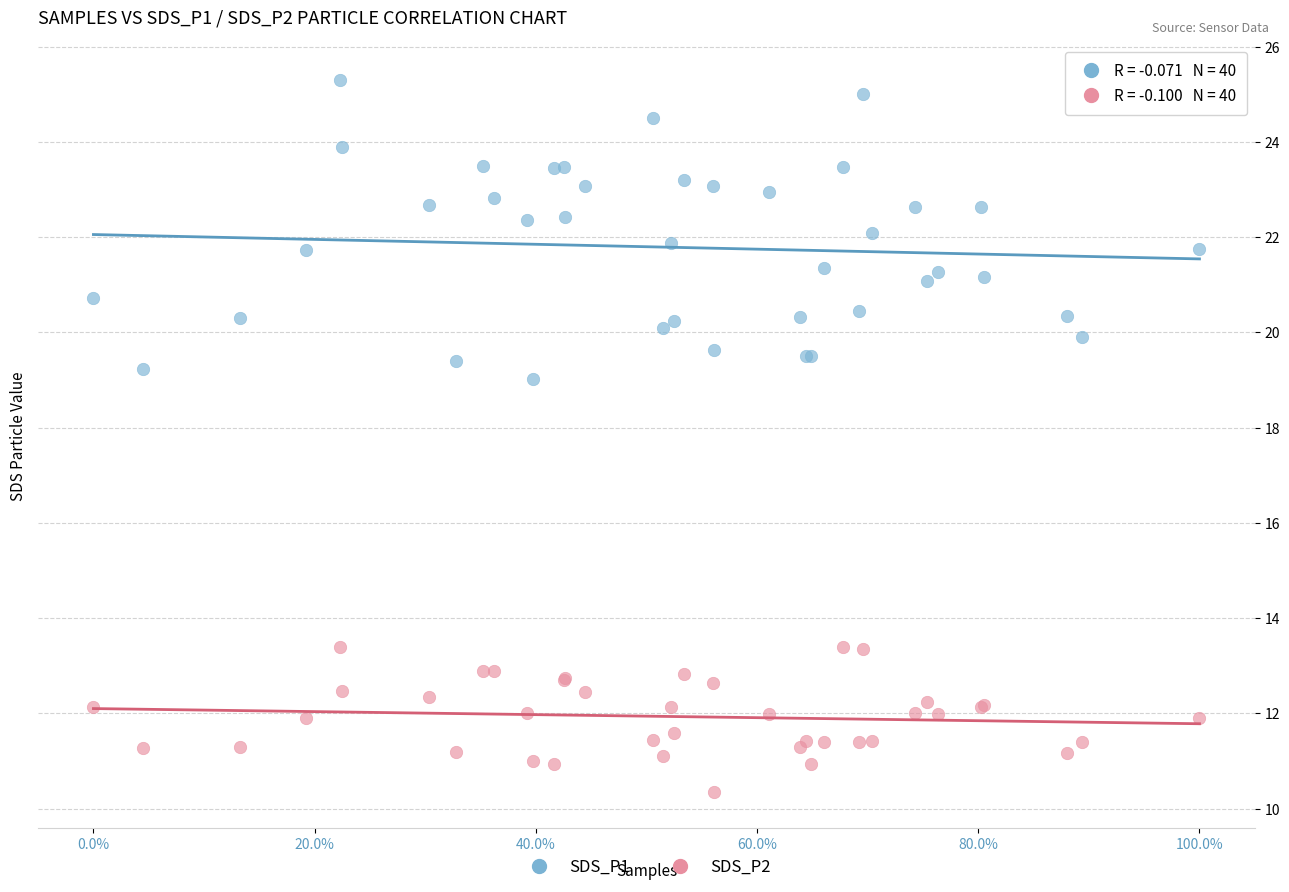

Which series reaches the maximum Y coordinate?

SDS_P1